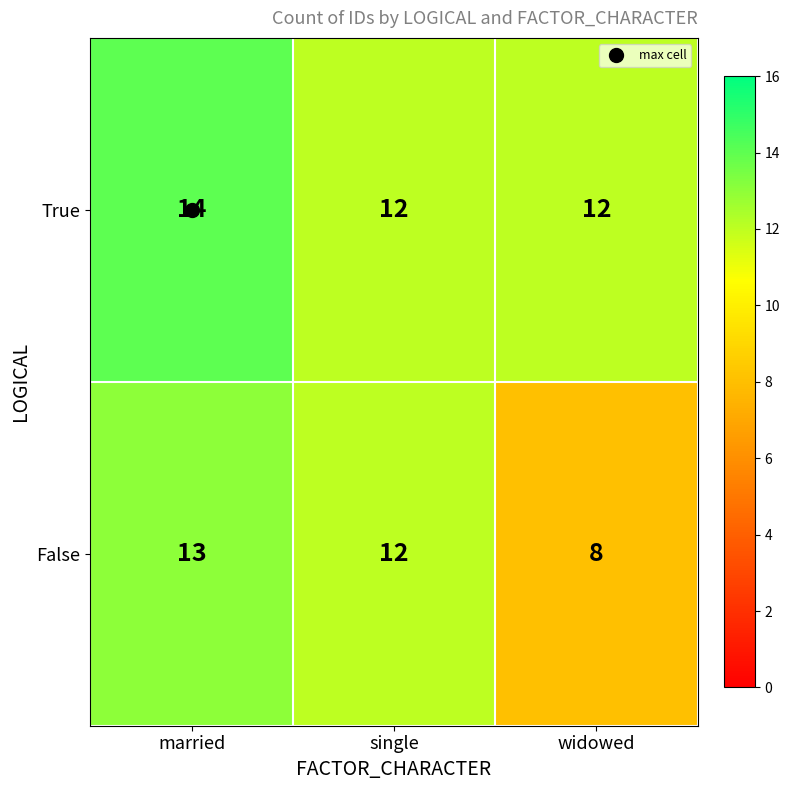

What is the minimum value shown in the chart?

8